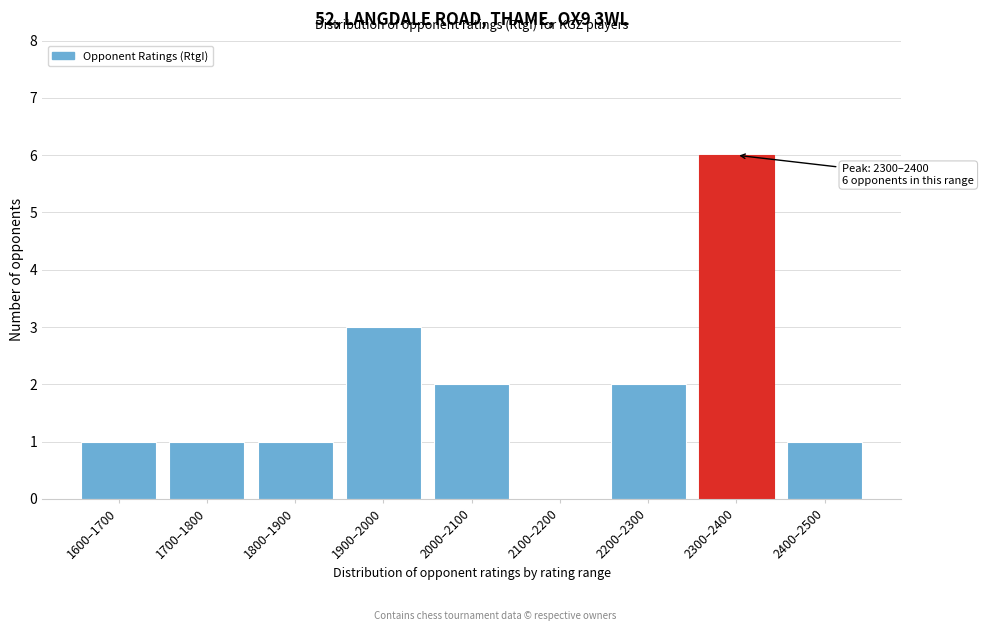

Reading left to right, transcribe all the data shown in this chart.

1600–1700=1	1700–1800=1	1800–1900=1	1900–2000=3	2000–2100=2	2100–2200=0	2200–2300=2	2300–2400=6	2400–2500=1